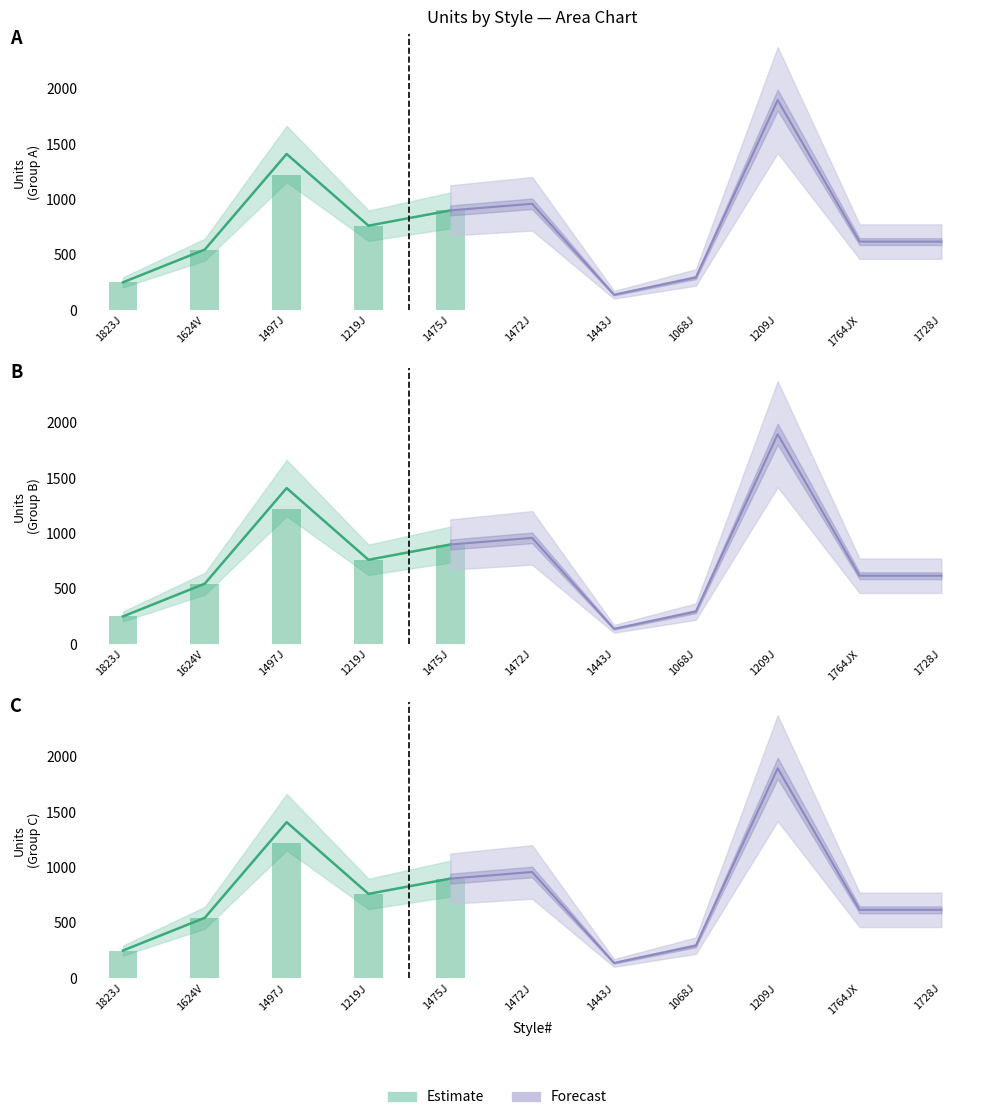

At which category is the sum across all series the highest?

1209J